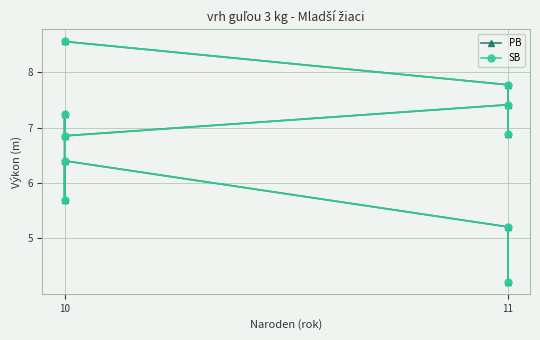

What is the value of the SB point at the 2nd from the left?

7.8